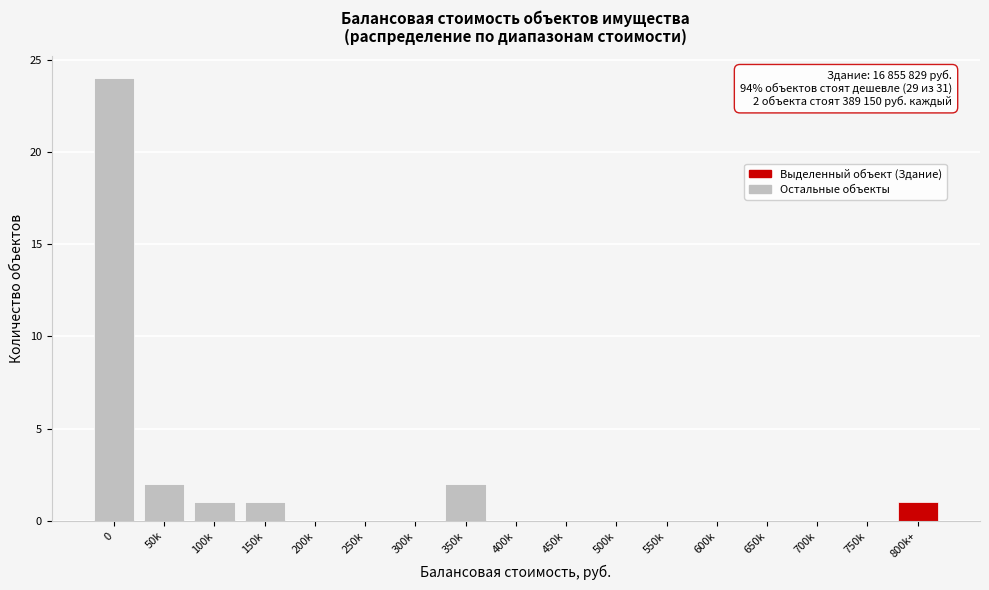

Reading right to left, what are all the values shown in this chart?

800k+=1	750k=0	700k=0	650k=0	600k=0	550k=0	500k=0	450k=0	400k=0	350k=2	300k=0	250k=0	200k=0	150k=1	100k=1	50k=2	0=24